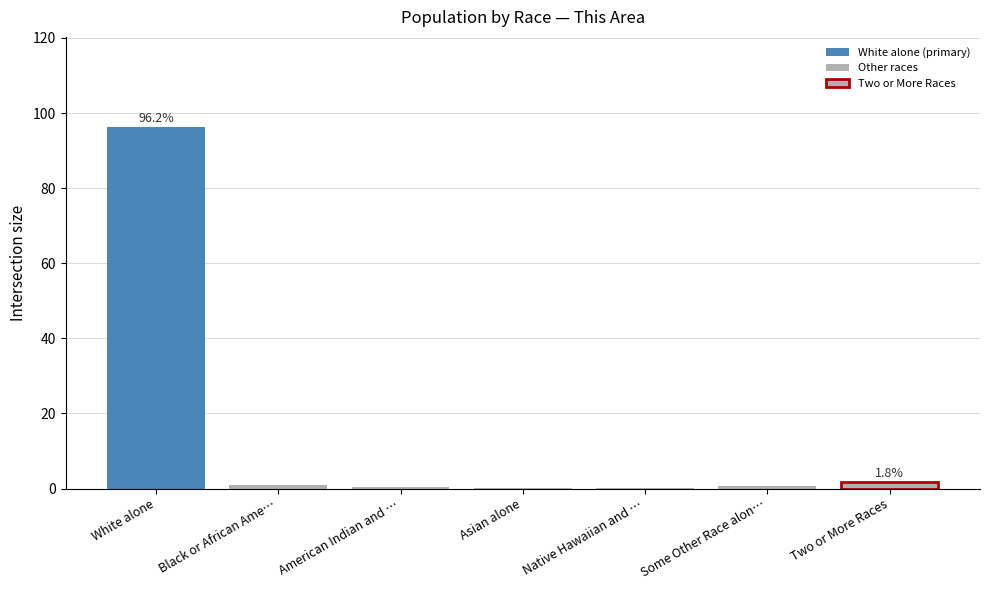

True or false: the data shows 0.0 at Native Hawaiian and ….

True